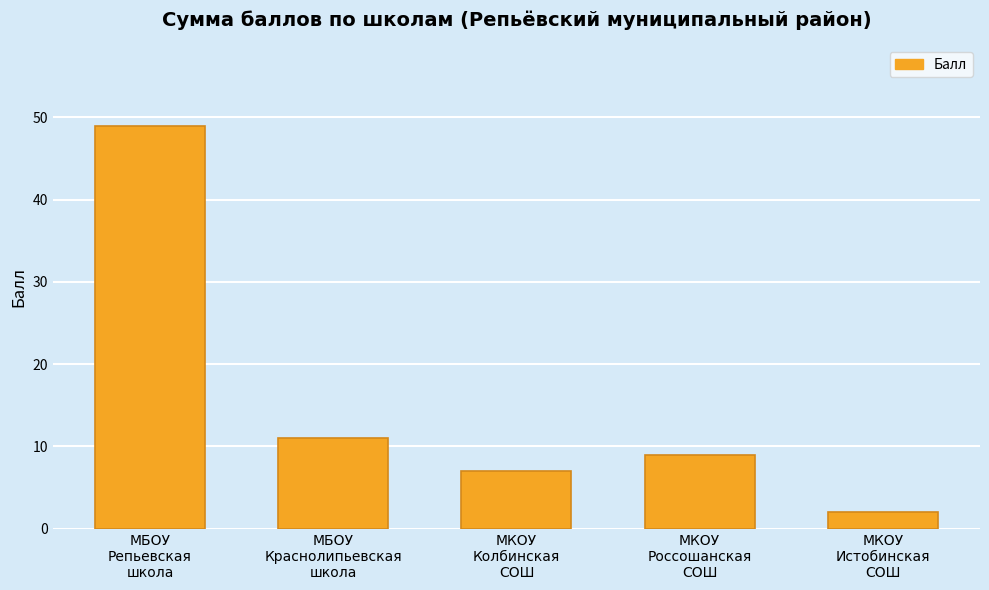

What is the value of the 1st bar from the left?

49